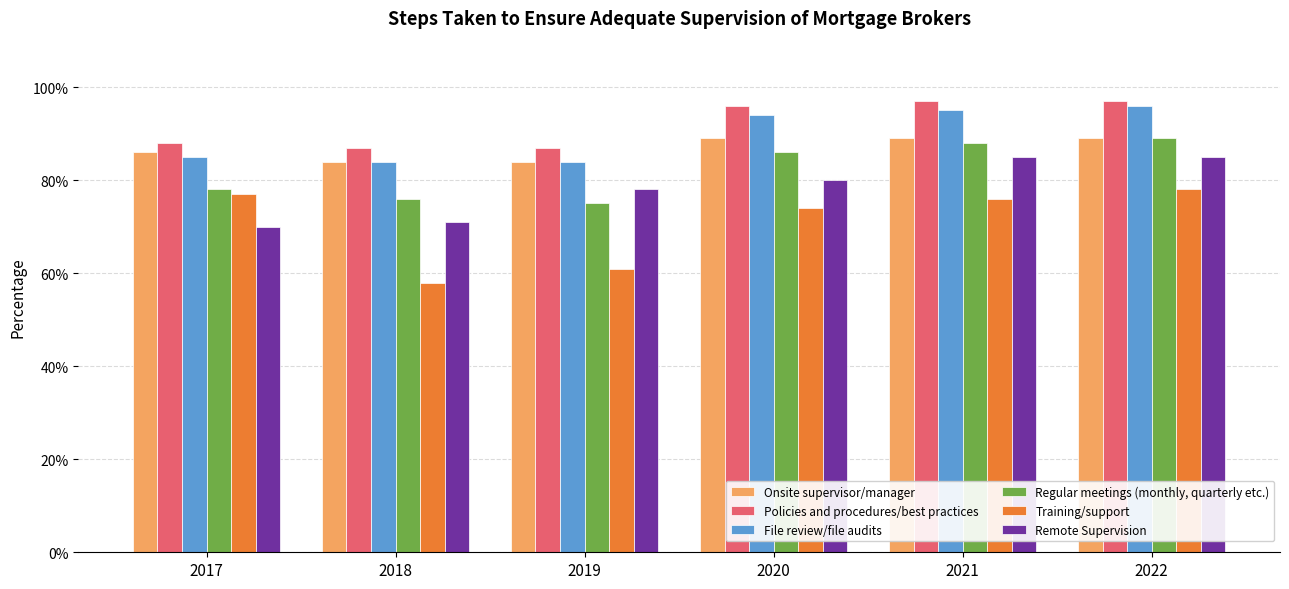

What is the sum of all Remote Supervision values?

4.7